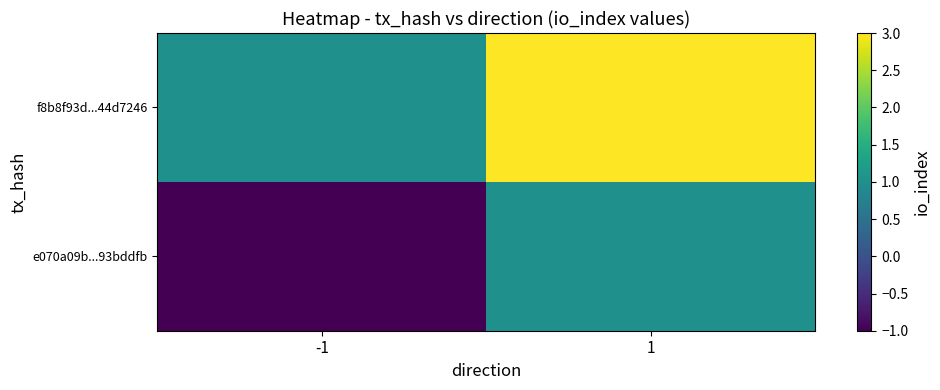

Count the number of categories in the chart.

2